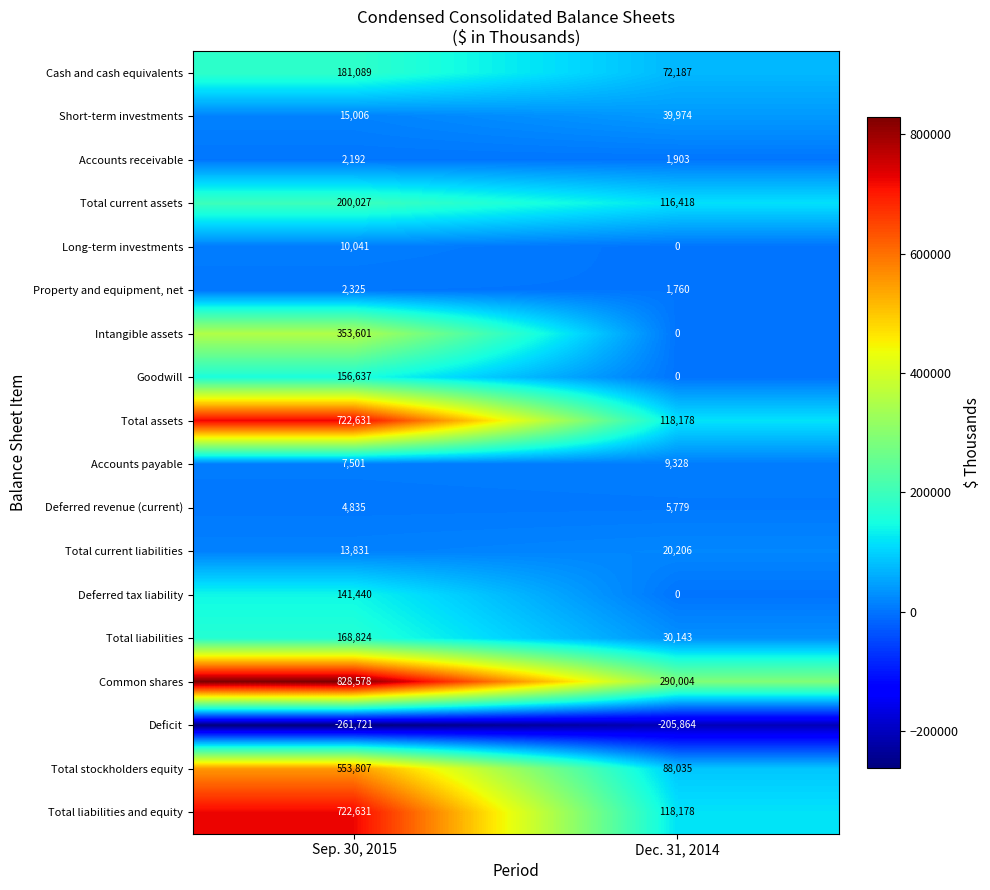

What value does the Property and equipment, net series have at Sep. 30, 2015?

2325